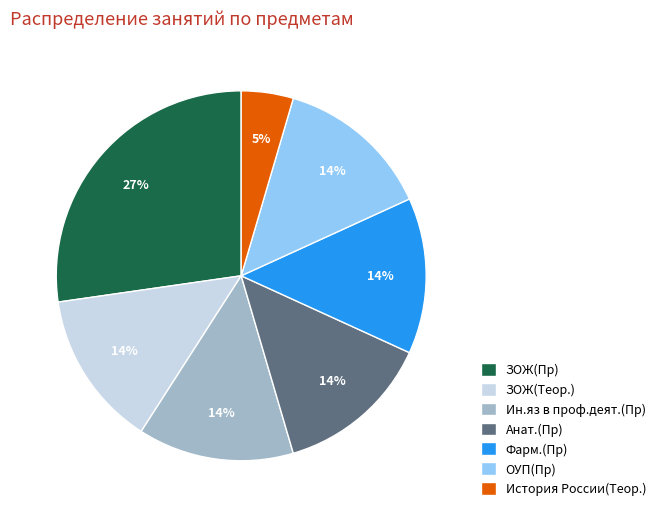

Do ЗОЖ(Пр) and Анат.(Пр) together represent more than half of the pie?

No